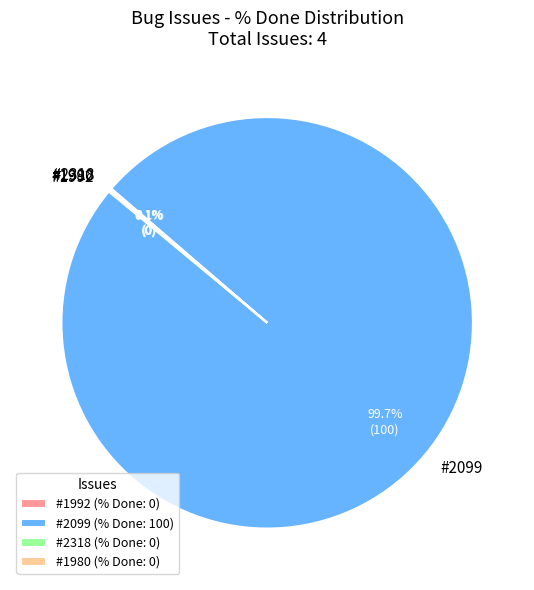

Does any single category account for the majority?

Yes